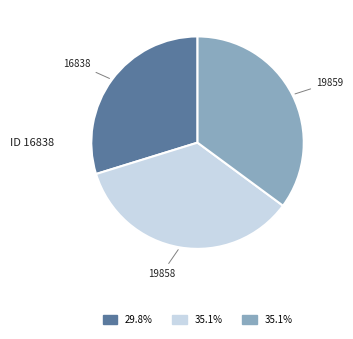

Is there a majority slice in this chart?

No